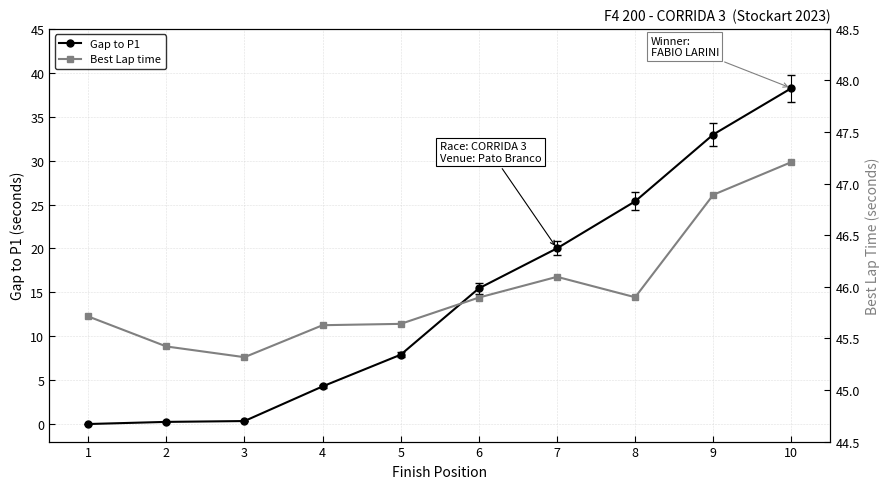

What is the highest value of the Gap to P1 series?

38.2